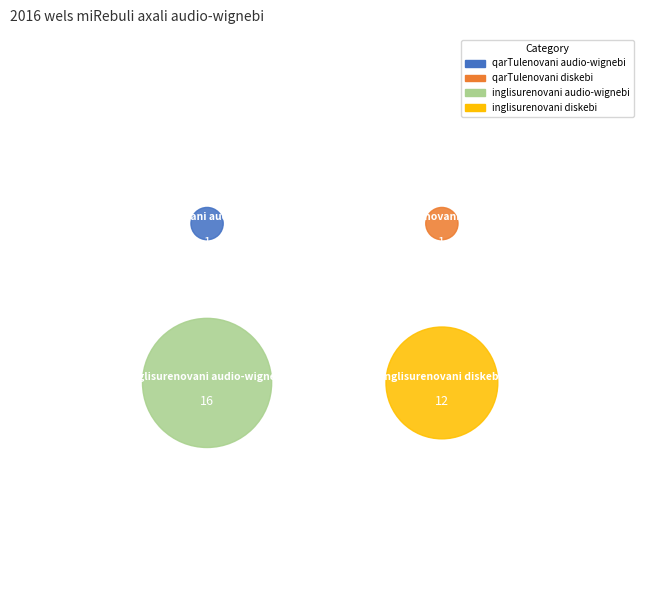

Combined, what portion of the pie is qarTulenovani audio-wignebi and inglisurenovani audio-wignebi?

56.7%